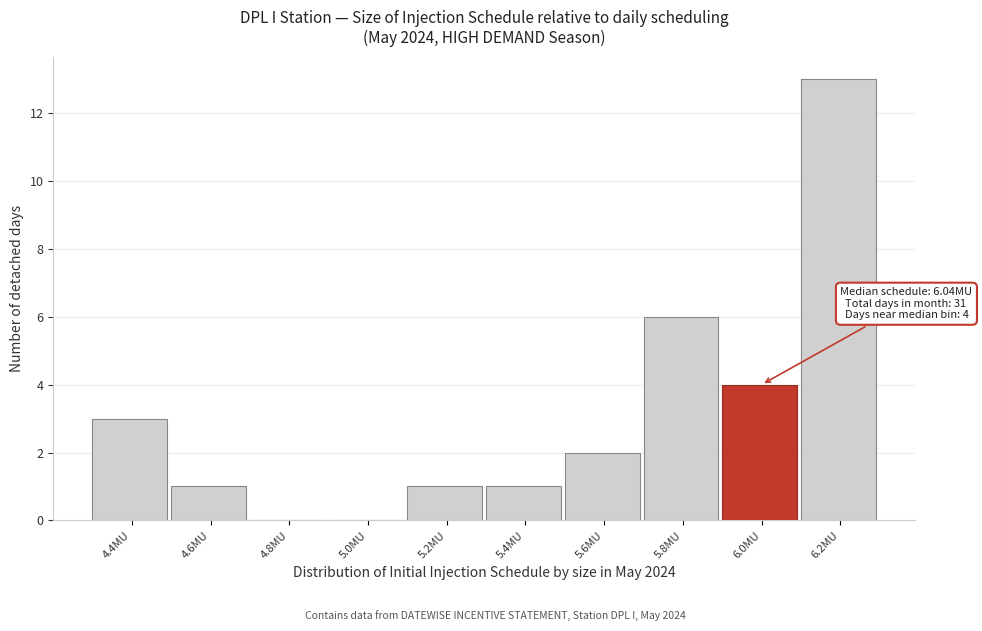

Reading left to right, list all the values displayed in this chart.

4.4MU=3	4.6MU=1	4.8MU=0	5.0MU=0	5.2MU=1	5.4MU=1	5.6MU=2	5.8MU=6	6.0MU=4	6.2MU=13